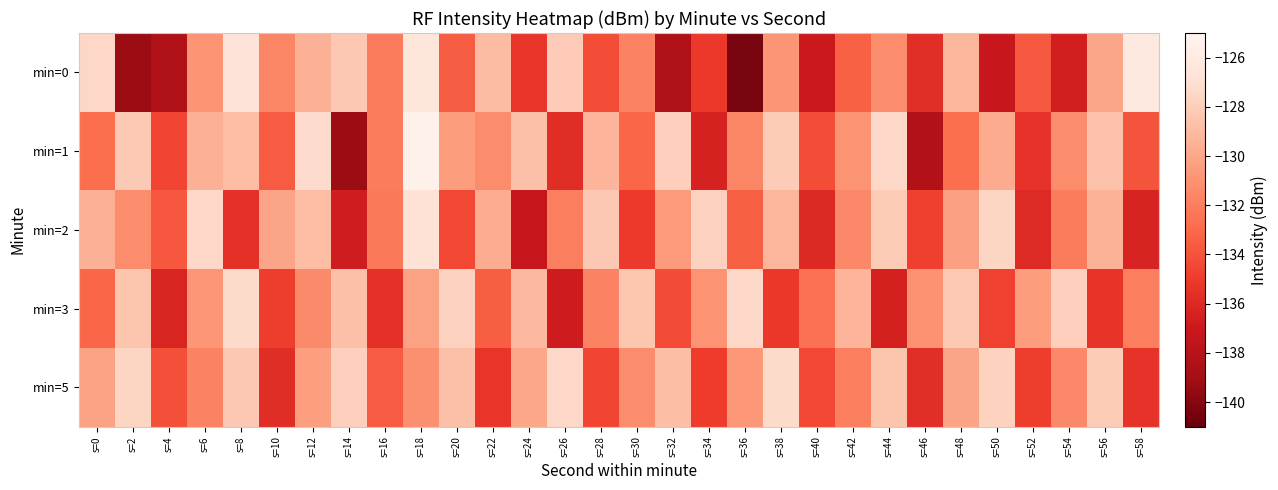

Between s=12 and s=28, which is larger?

s=12